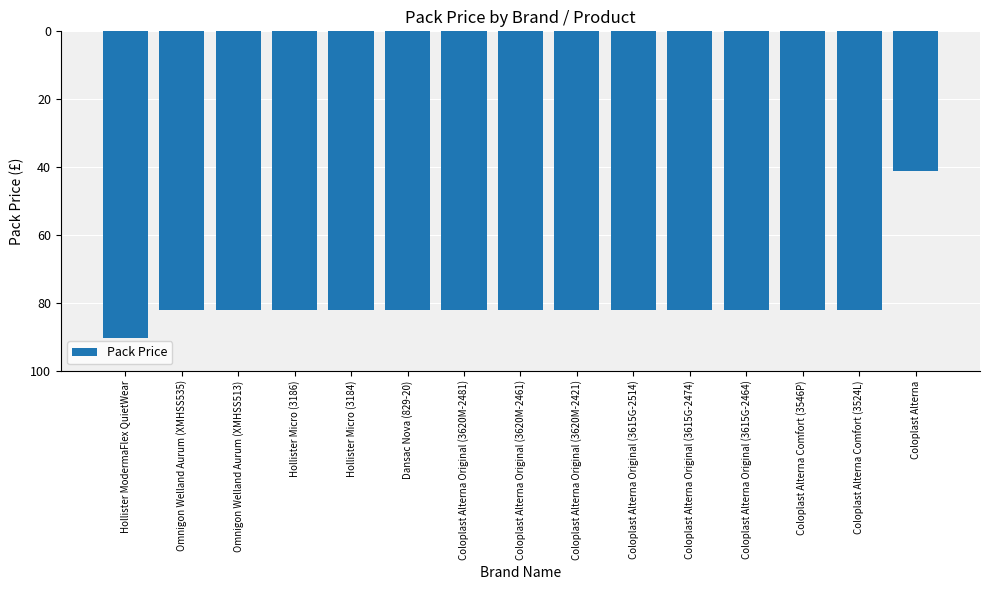

Does the chart contain any negative values?

Yes